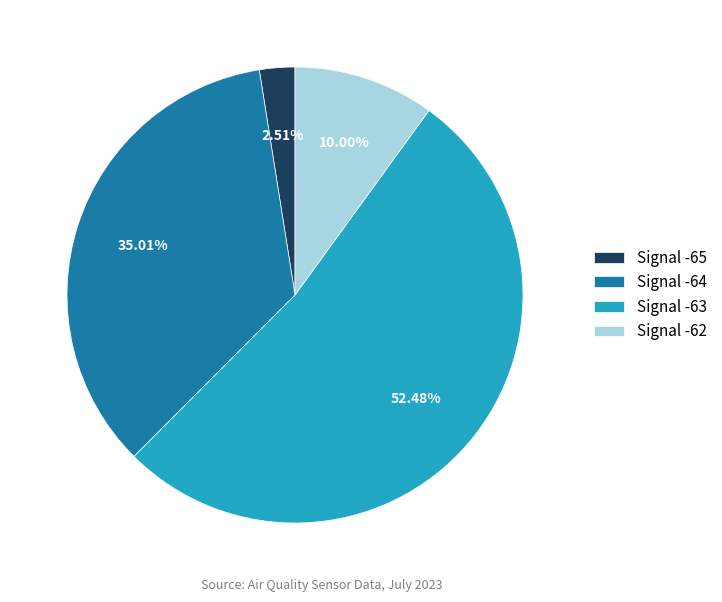

To the nearest percent, what is the average slice percentage?

25%